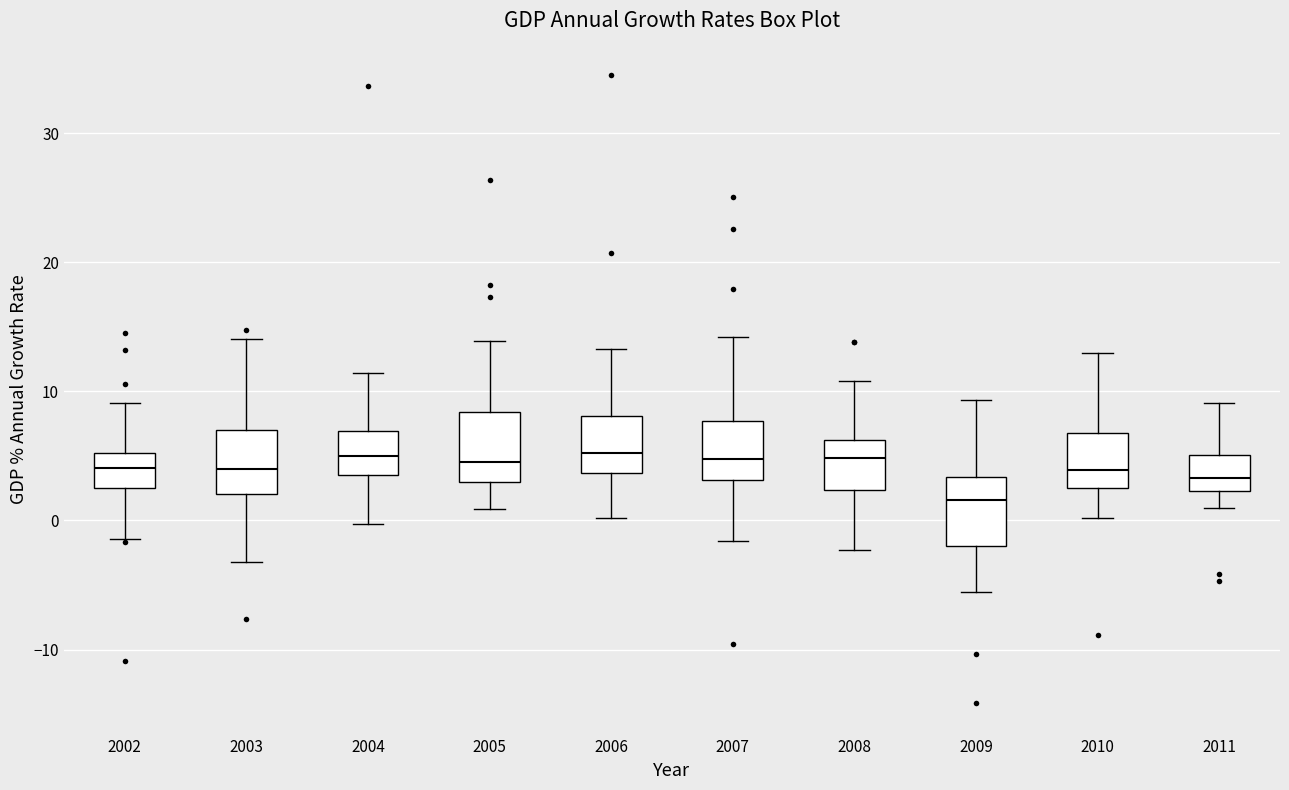

Reading left to right, read every box against the y-axis: the position of its median line, the range the box covers, and the ends of its whiskers. The values are not printed on the chart, so give them approximately, as read against the axis.

2002: median 4, box 3 to 5, whiskers -1 to 9
2003: median 4, box 2 to 7, whiskers -3 to 14
2004: median 5, box 4 to 7, whiskers 0 to 11
2005: median 5, box 3 to 8, whiskers 1 to 14
2006: median 5, box 4 to 8, whiskers 0 to 13
2007: median 5, box 3 to 8, whiskers -2 to 14
2008: median 5, box 2 to 6, whiskers -2 to 11
2009: median 2, box -2 to 3, whiskers -5 to 9
2010: median 4, box 3 to 7, whiskers 0 to 13
2011: median 3, box 2 to 5, whiskers 1 to 9